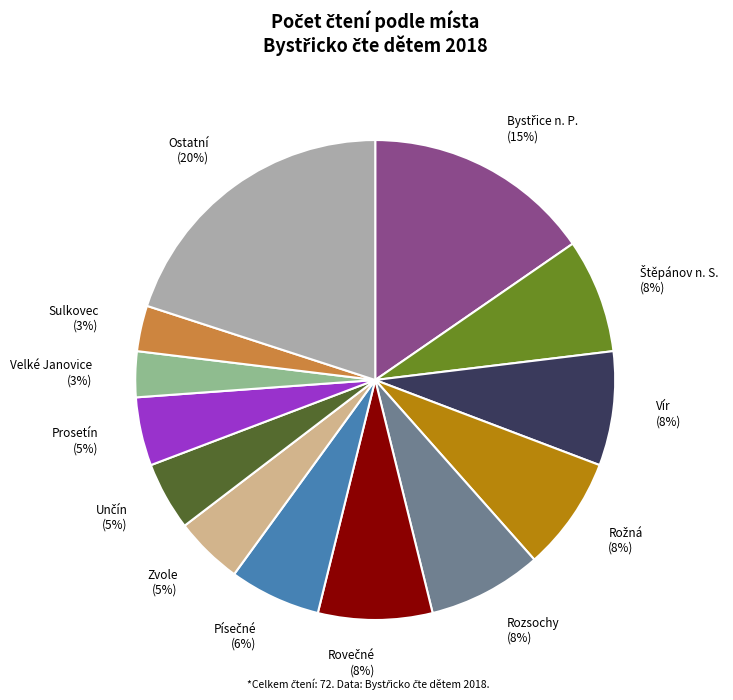

Is the sum of Velké Janovice and Rozsochy greater than half?

No